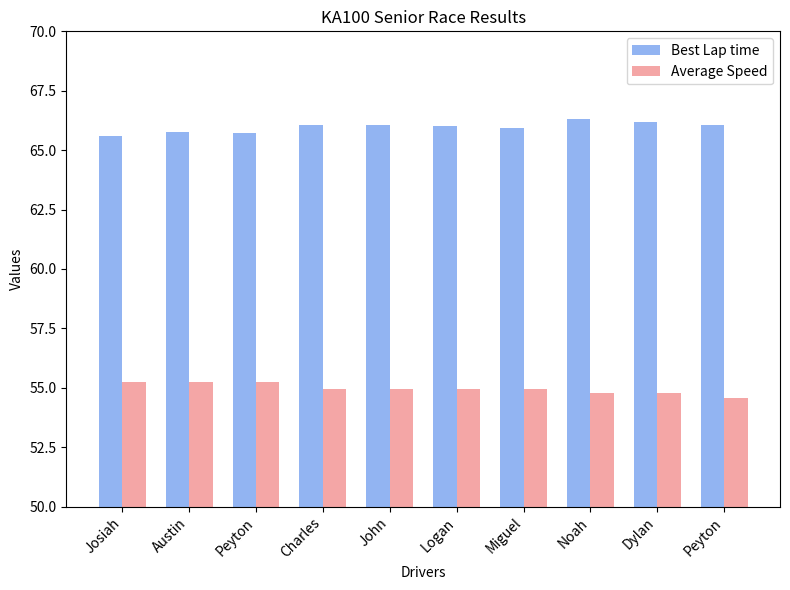

What are all the series names shown in the legend?

Best Lap time, Average Speed